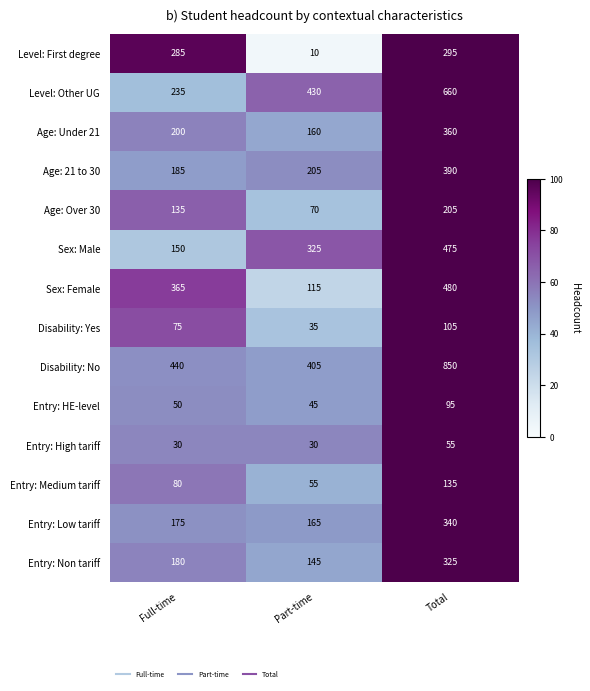

What is the difference between the maximum and second lowest values in the Entry: Low tariff series?

165